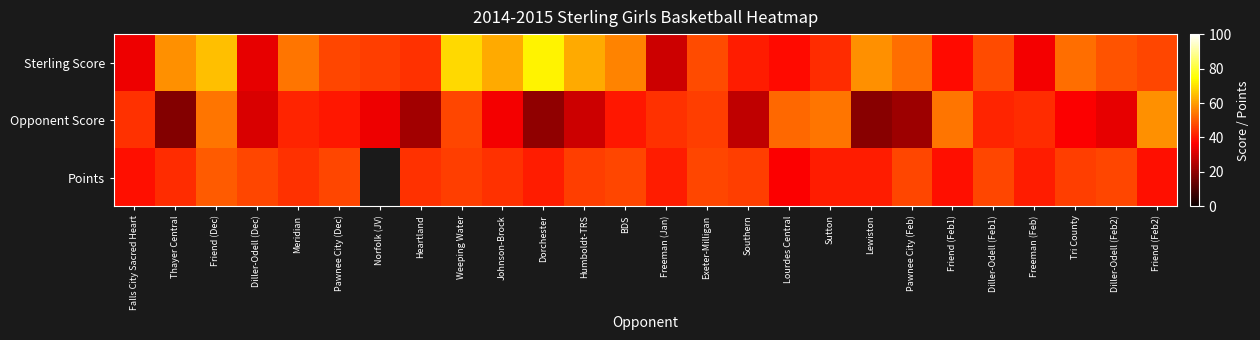

The value of Points at Diller-Odell (Dec) is 32.0. True or false?

False